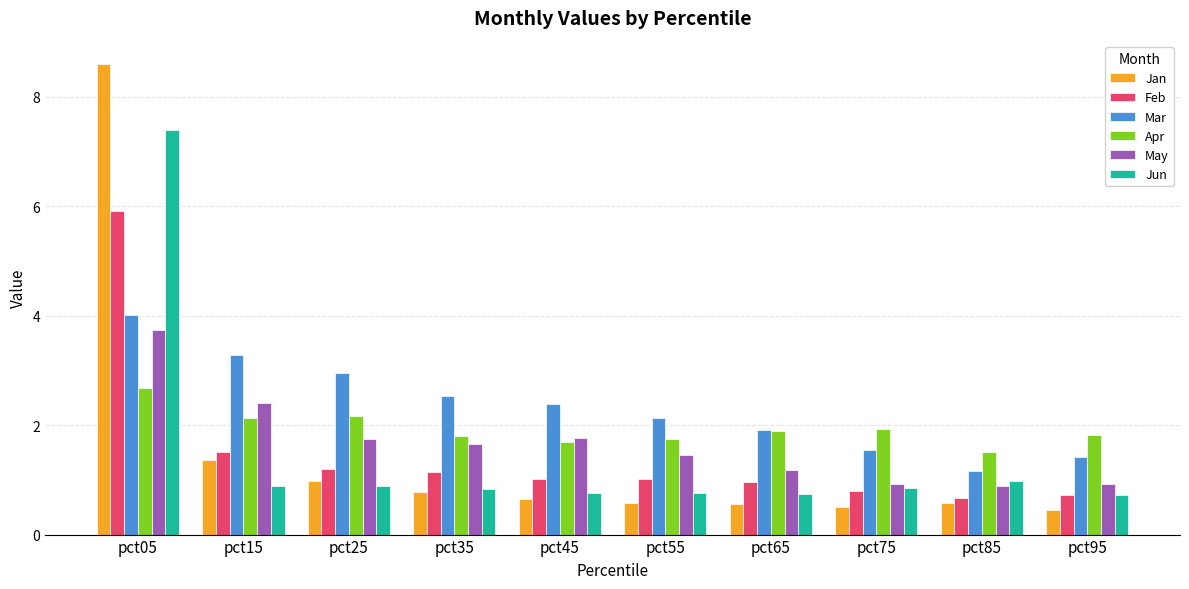

What is the total value across all series at pct15?

11.6